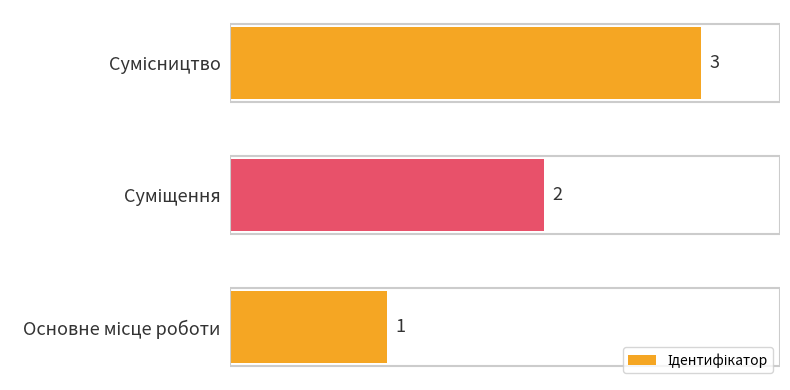

What is the maximum value shown in the chart?

3